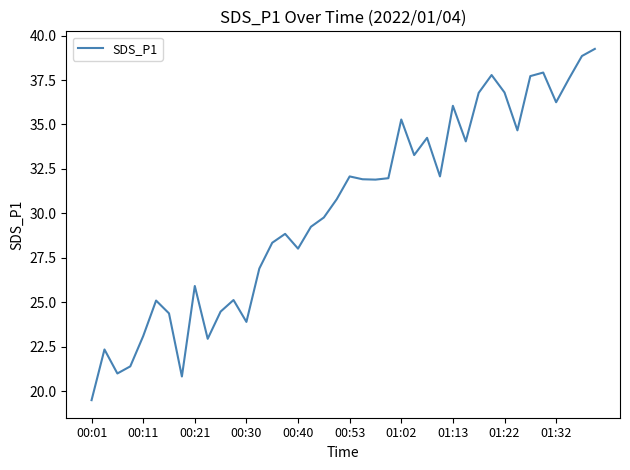

What is the smallest value displayed?

19.5